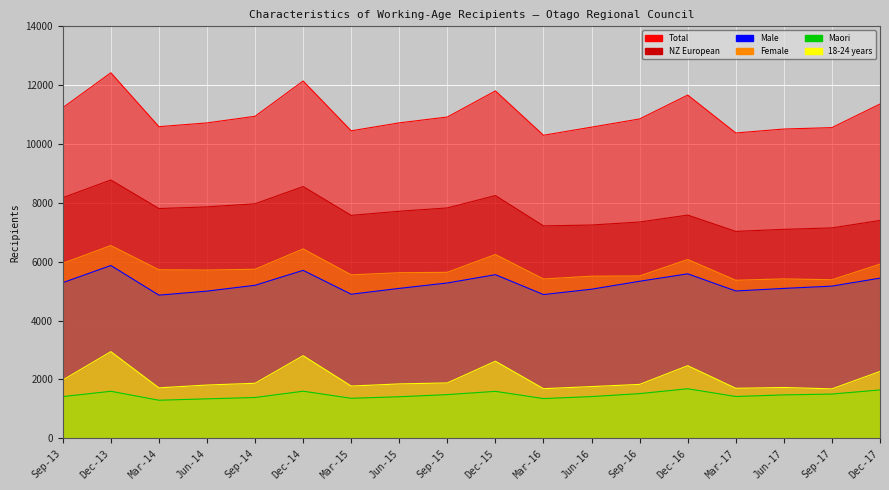

Rank the series by their maximum value, from highest to lowest.

Total, NZ European, Female, Male, 18-24 years, Maori